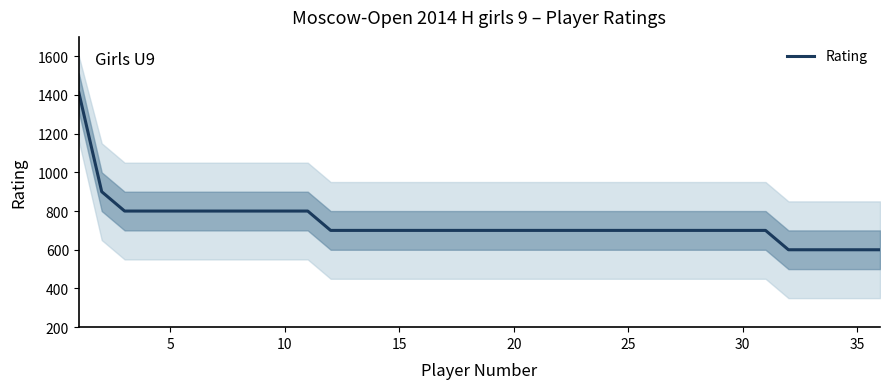

What is the difference between the second highest and minimum values?

300